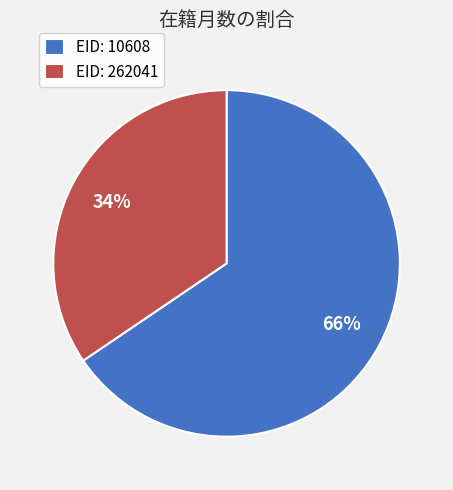

Between EID: 262041 and EID: 10608, which is larger?

EID: 10608